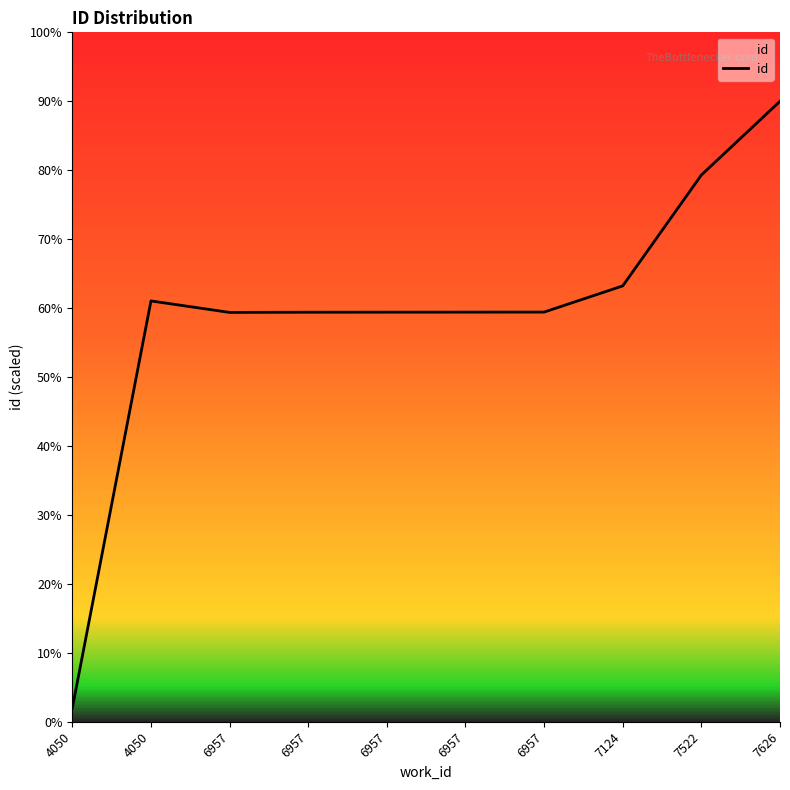

Does the chart have visible grid lines?

No